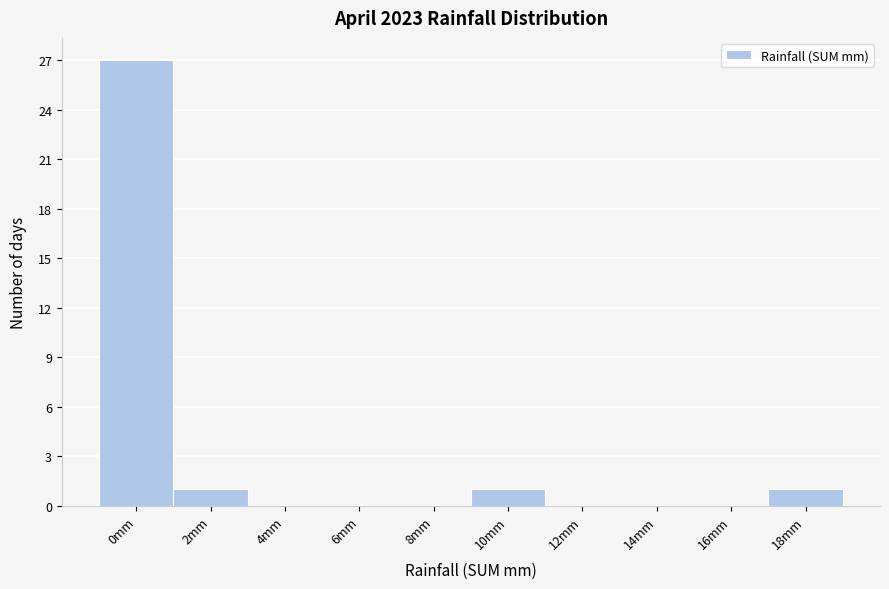

Reading left to right, what are all the values shown in this chart?

0mm=27	2mm=1	4mm=0	6mm=0	8mm=0	10mm=1	12mm=0	14mm=0	16mm=0	18mm=1